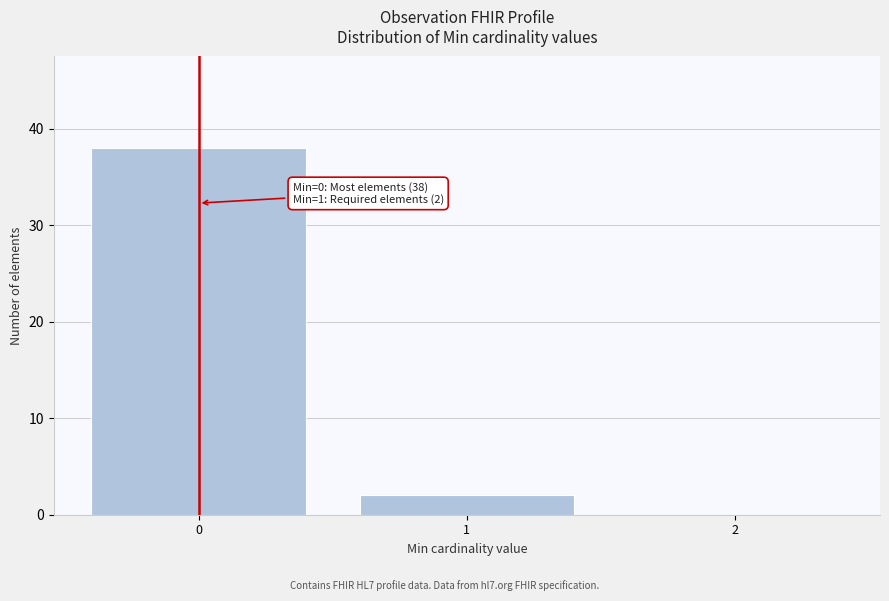

Over which range of the x-axis is the bar tallest?

-0.5 to 0.5